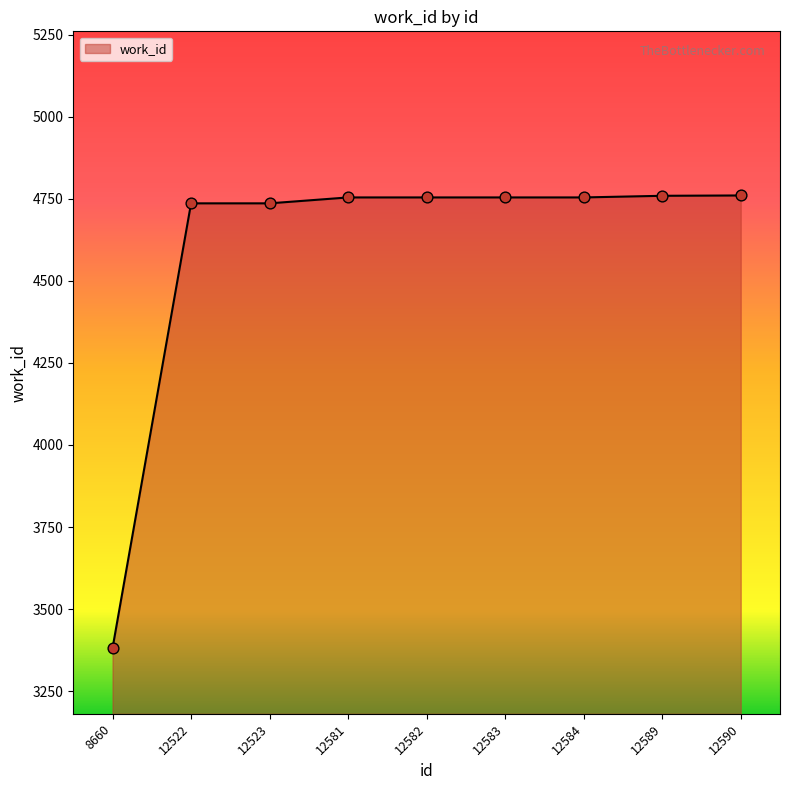

Which has a higher value, 12523 or 8660?

12523